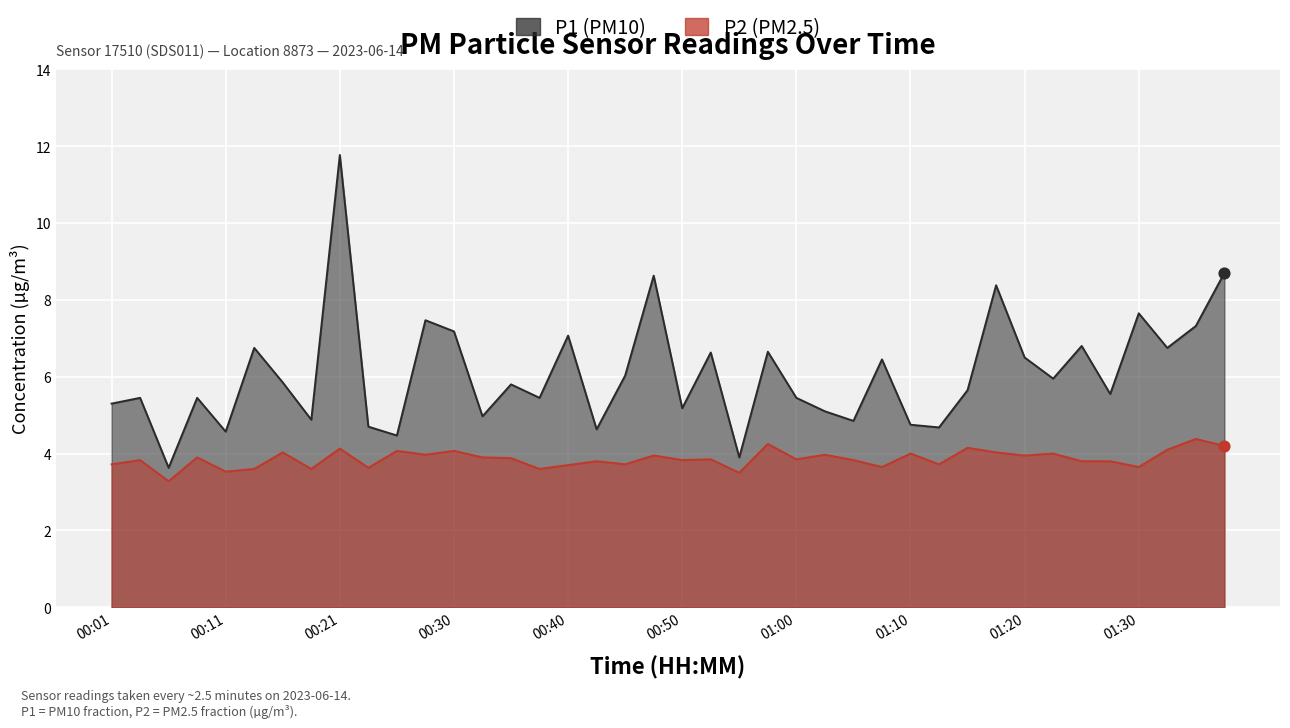

Which series contains the lowest Y value?

P2